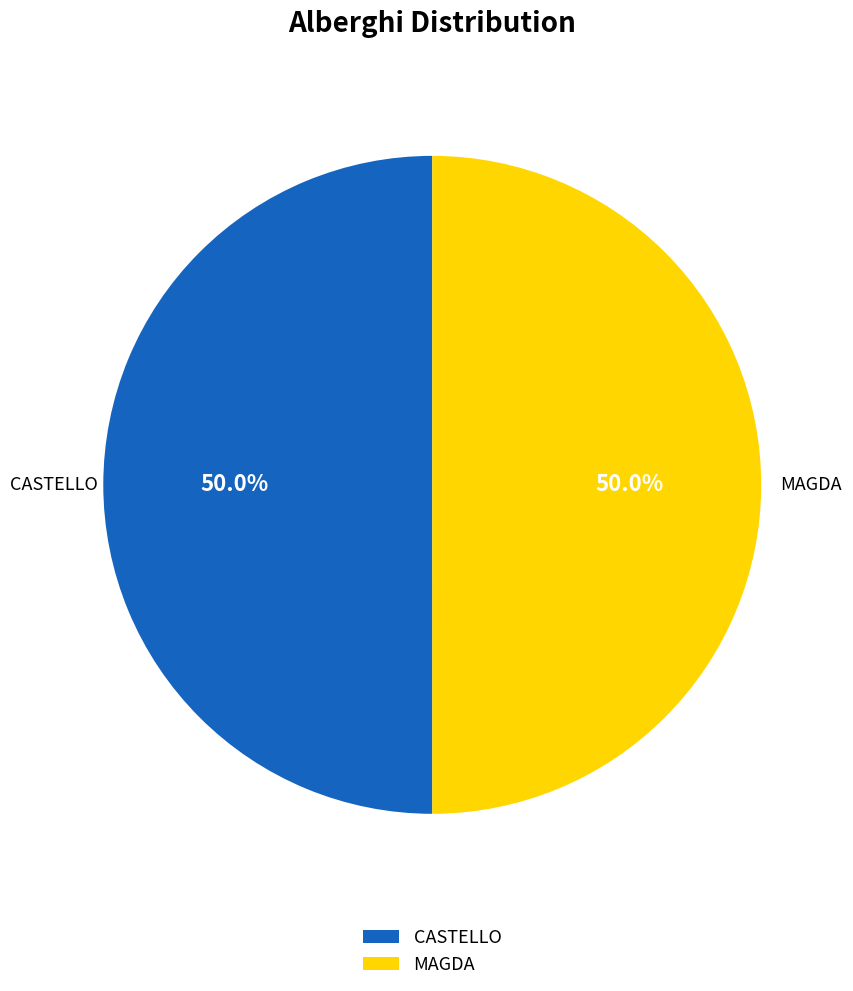

Is it true that MAGDA is 50% of the pie?

True